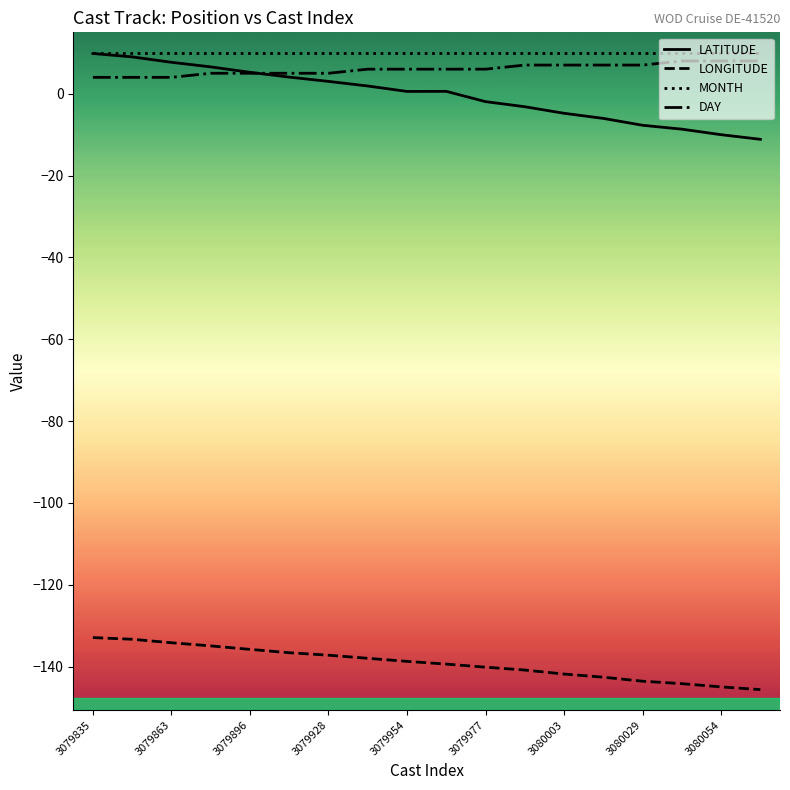

What is the greatest value displayed?

10.0